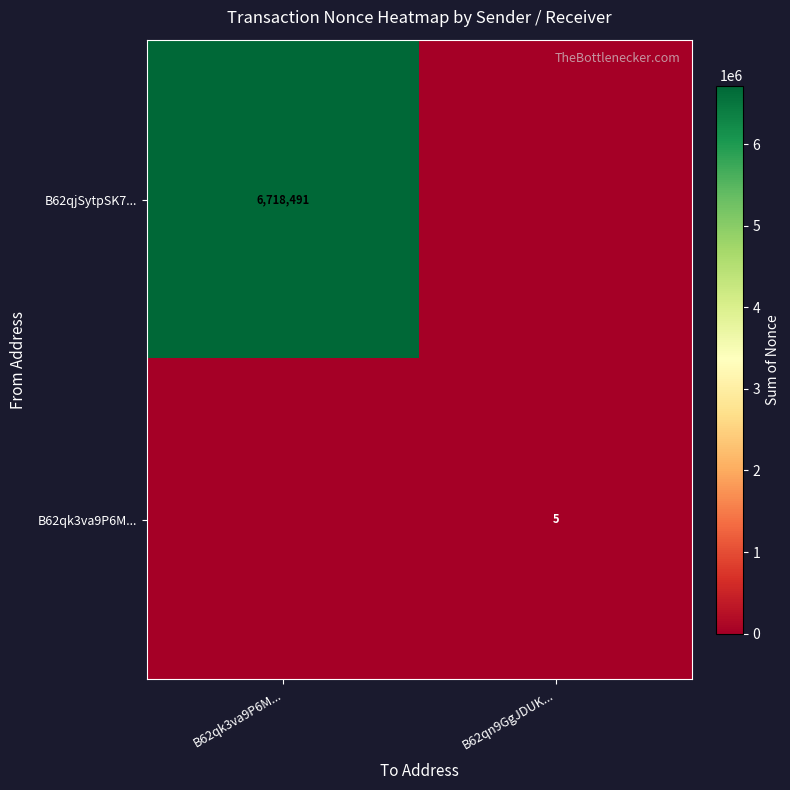

What is the average value of the row_1 series?

2